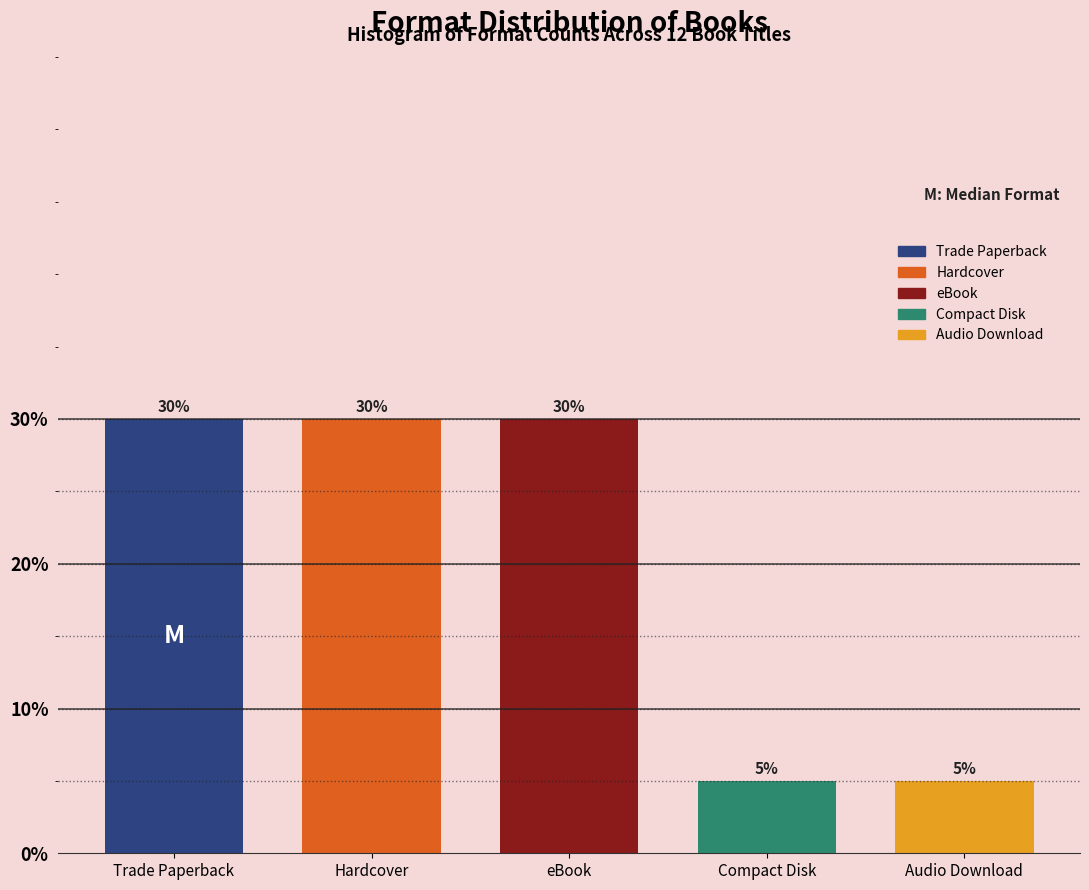

Reading right to left, what are all the values shown in this chart?

5	5	30	30	30